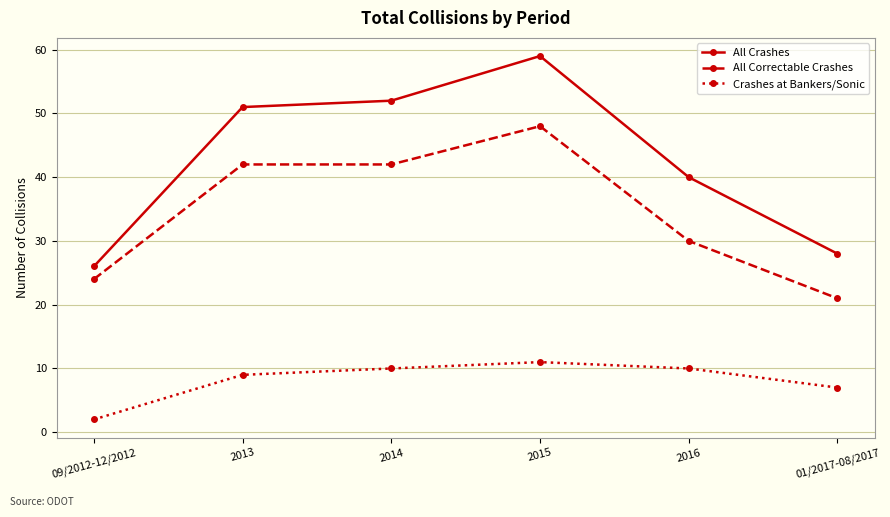

What is the lowest value of the All Crashes series?

26